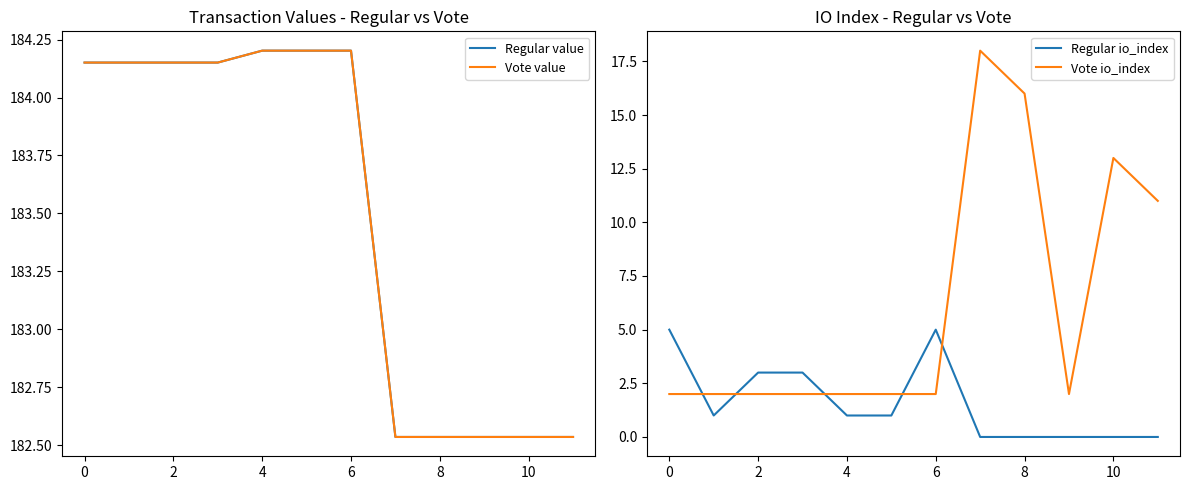

The Vote io_index series shows 23 at 10. True or false?

False